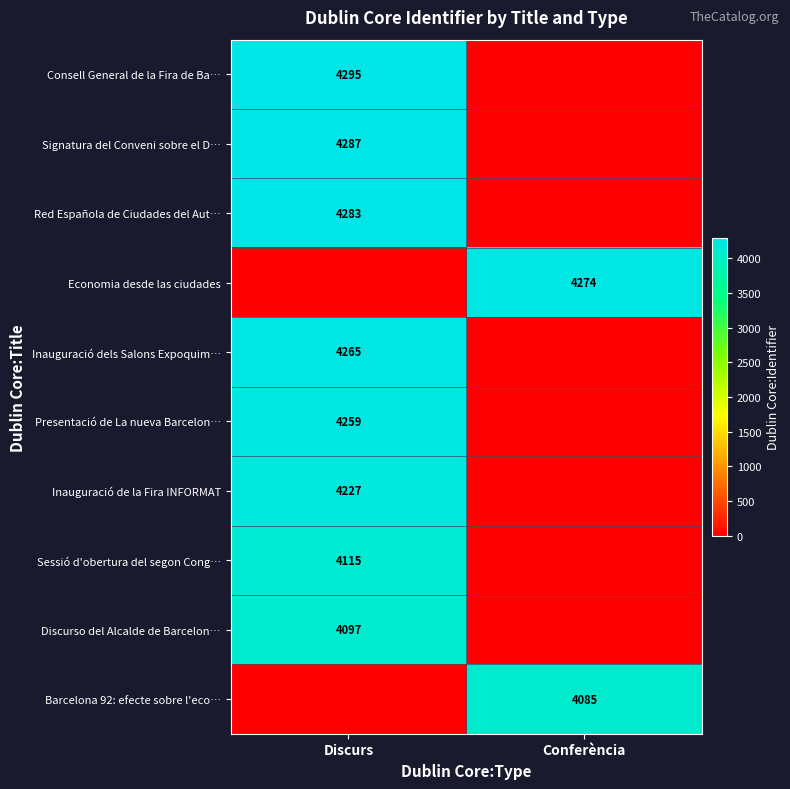

The Discurso del Alcalde de Barcelon… series shows 4097 at Discurs. True or false?

True